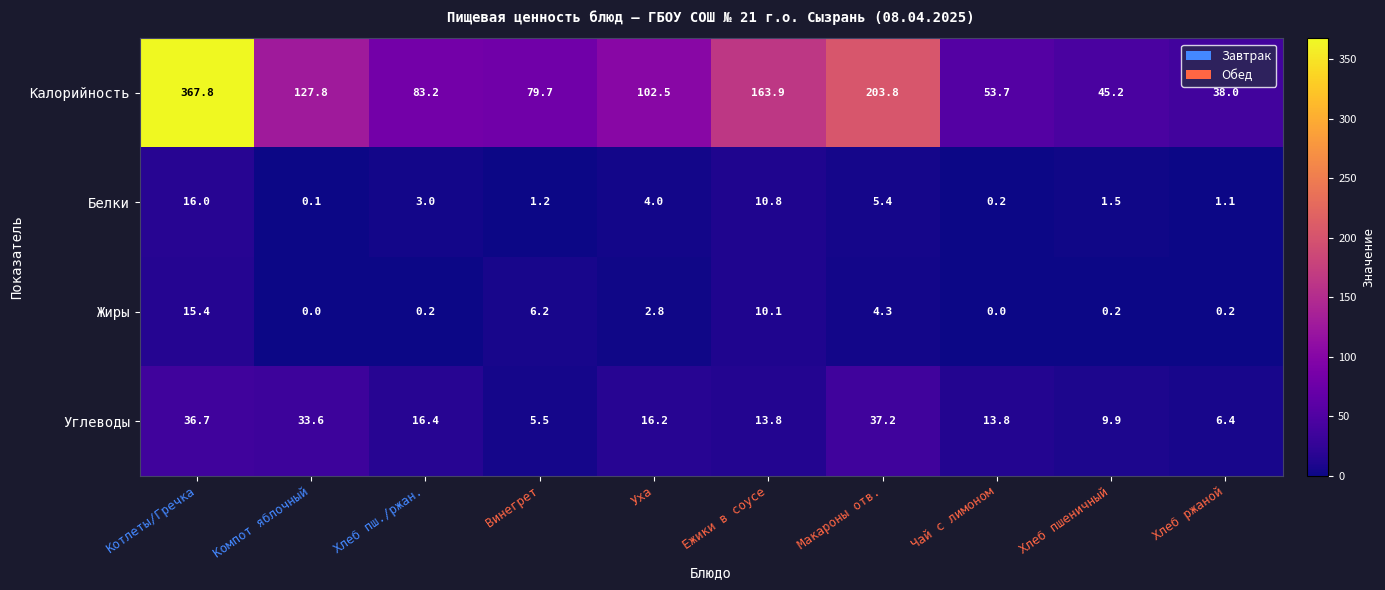

Which category has the highest value across all series?

Котлеты/Гречка